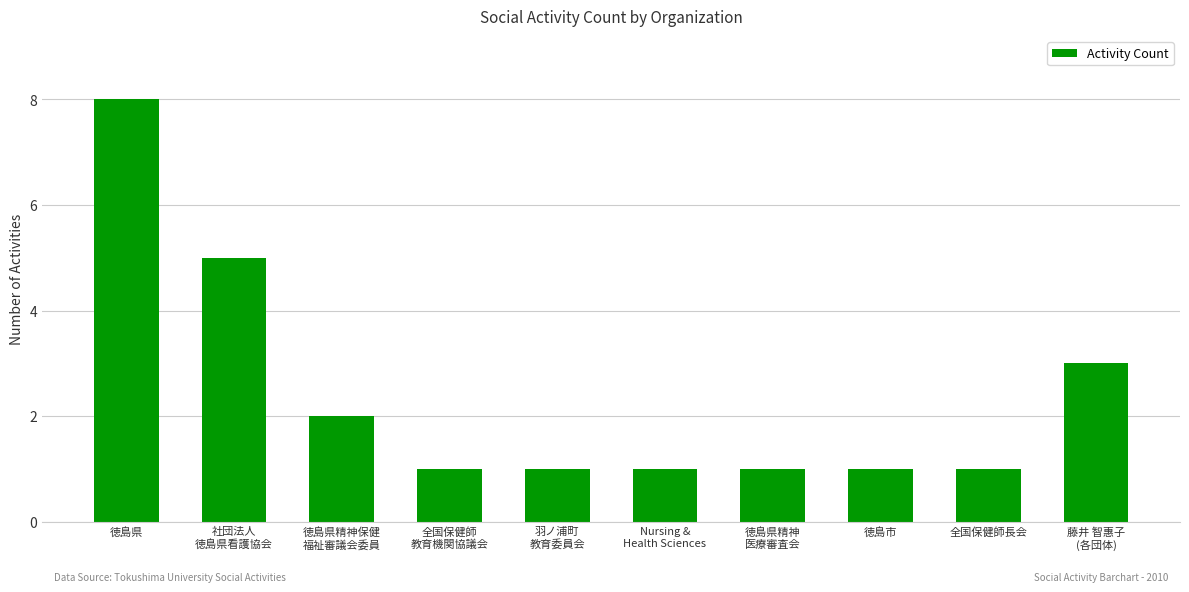

Is it true that the value at 社団法人
徳島県看護協会 is 7?

False